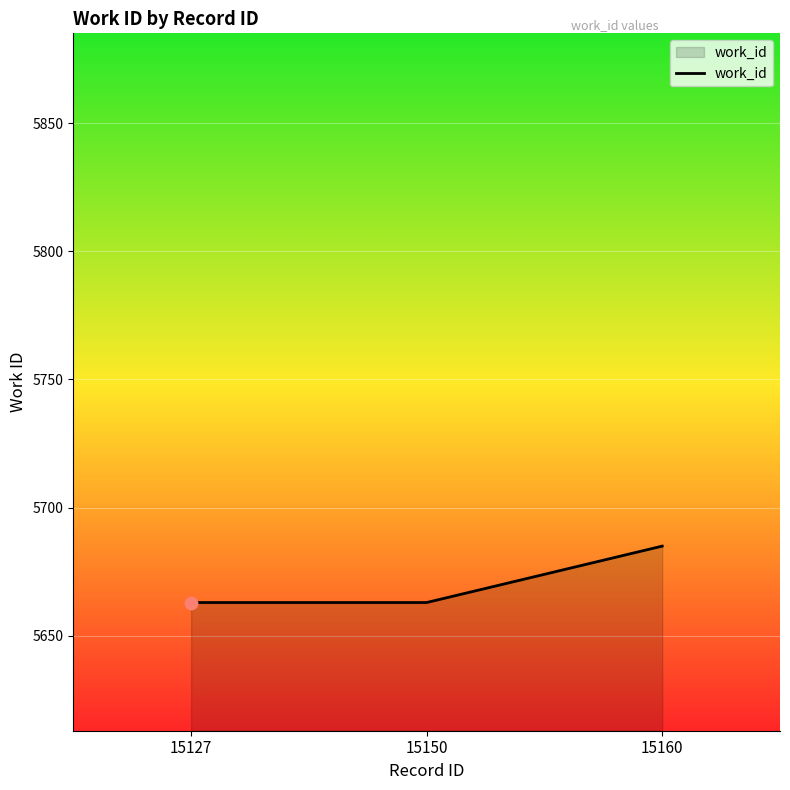

Approximately how many times larger is the value at 15160 compared to 15150?

1.0